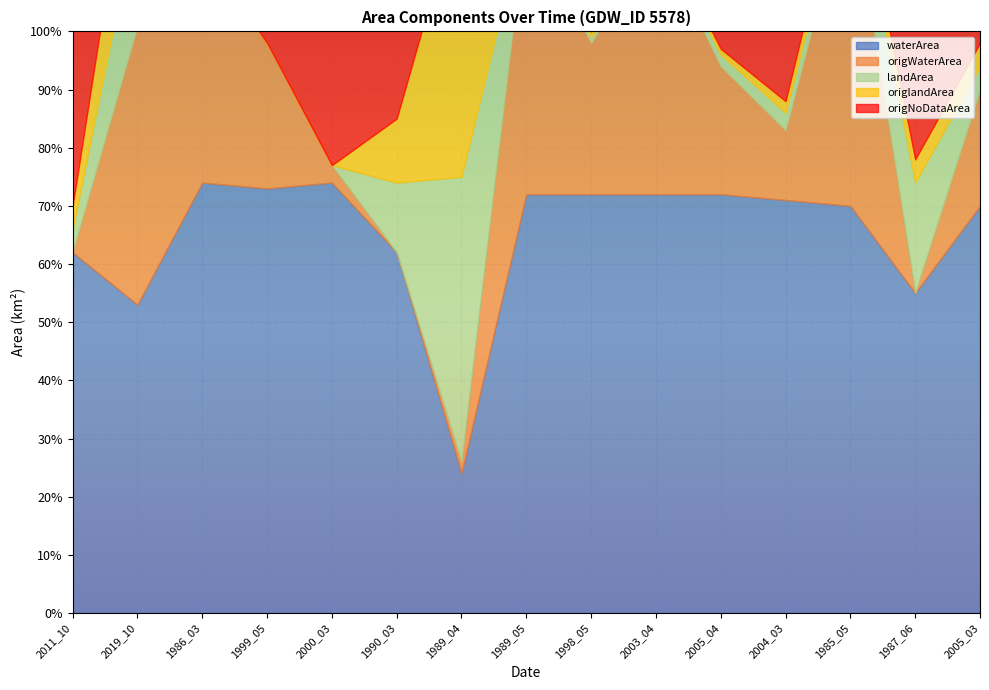

How many times do landArea and origWaterArea cross each other?

5